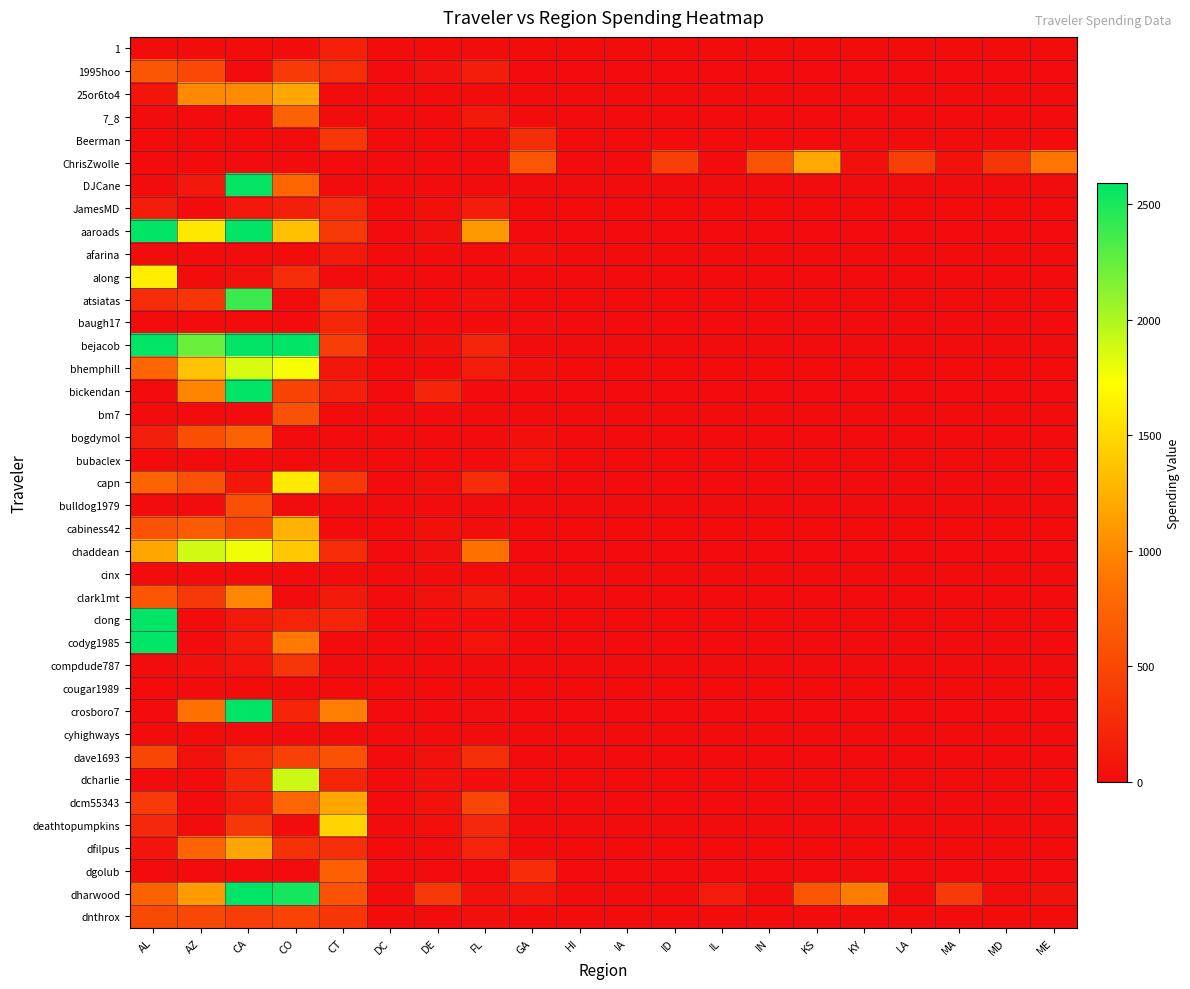

Count the number of data series in this chart.

39